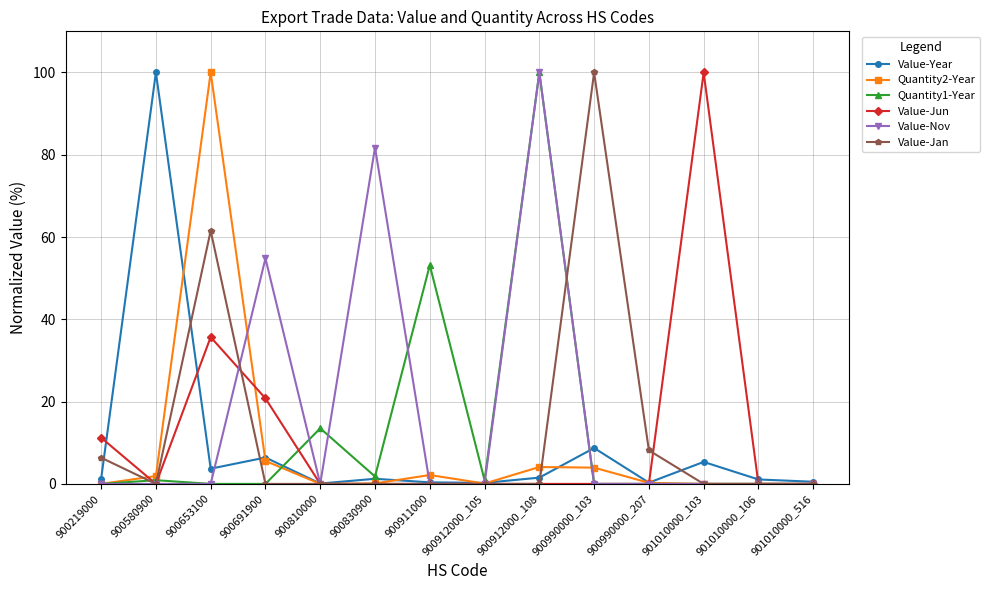

What is the greatest value displayed?

100.0